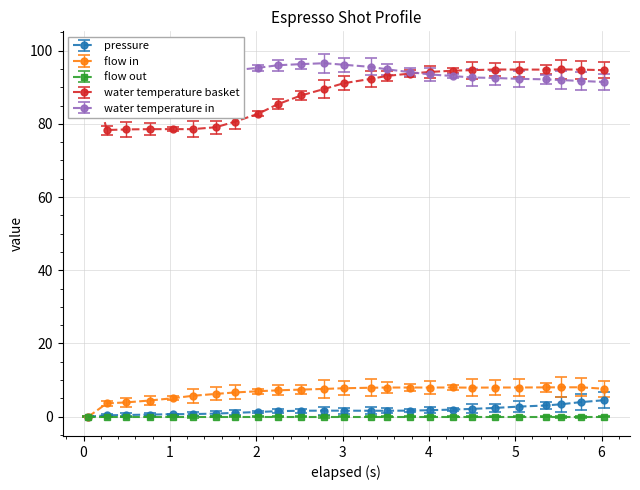

Is the value of water_temperature_basket at 5.04 greater than the value of flow_in at 1.754?

Yes